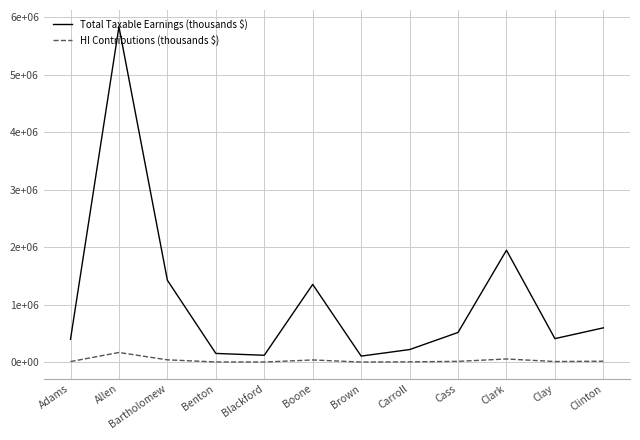

What is the sum of all Total Taxable Earnings (thousands $) values?

13083823